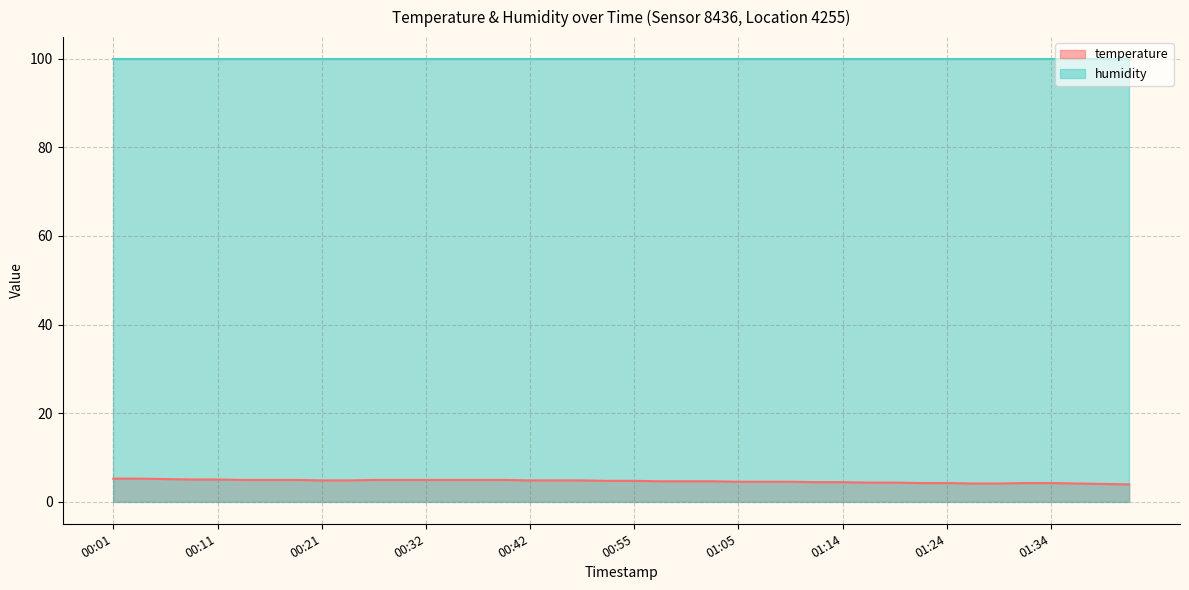

Which category has the lowest value across all series?

01:41